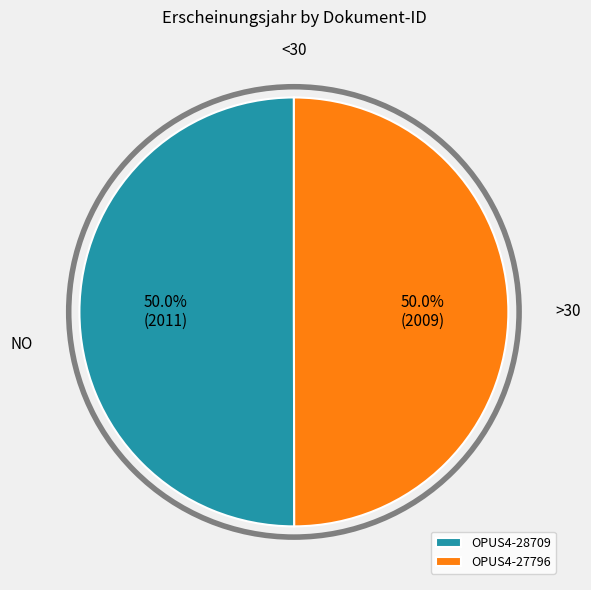

Is the sum of OPUS4-27796 and OPUS4-28709 greater than half?

Yes